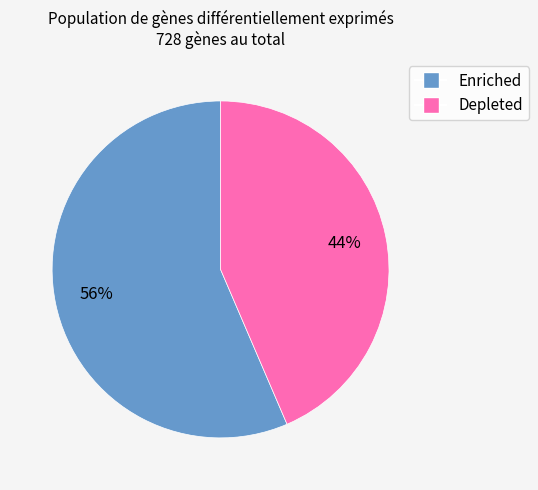

To the nearest percent, what percentage of the pie is Enriched?

56%